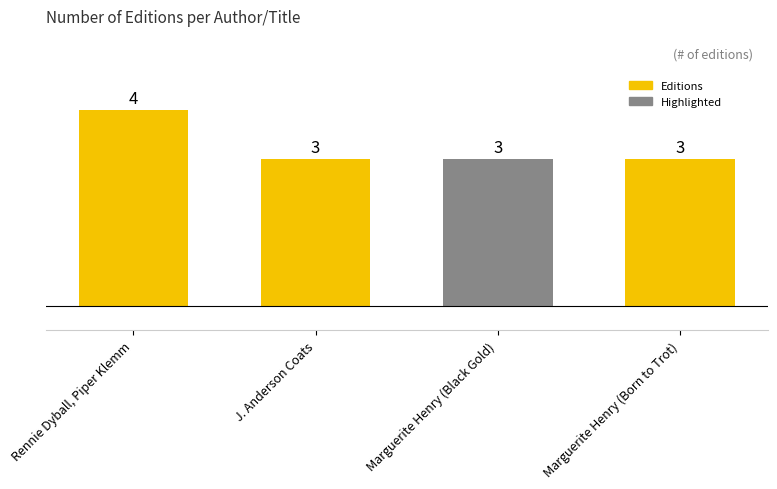

How many values exceed 3?

1